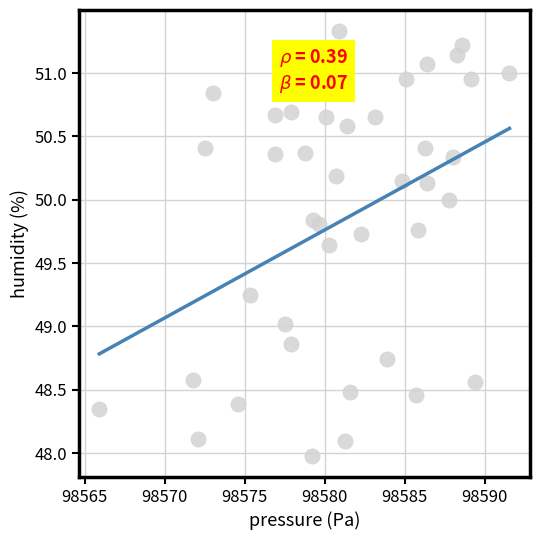

What is the range of X values (max minus min)?

25.6